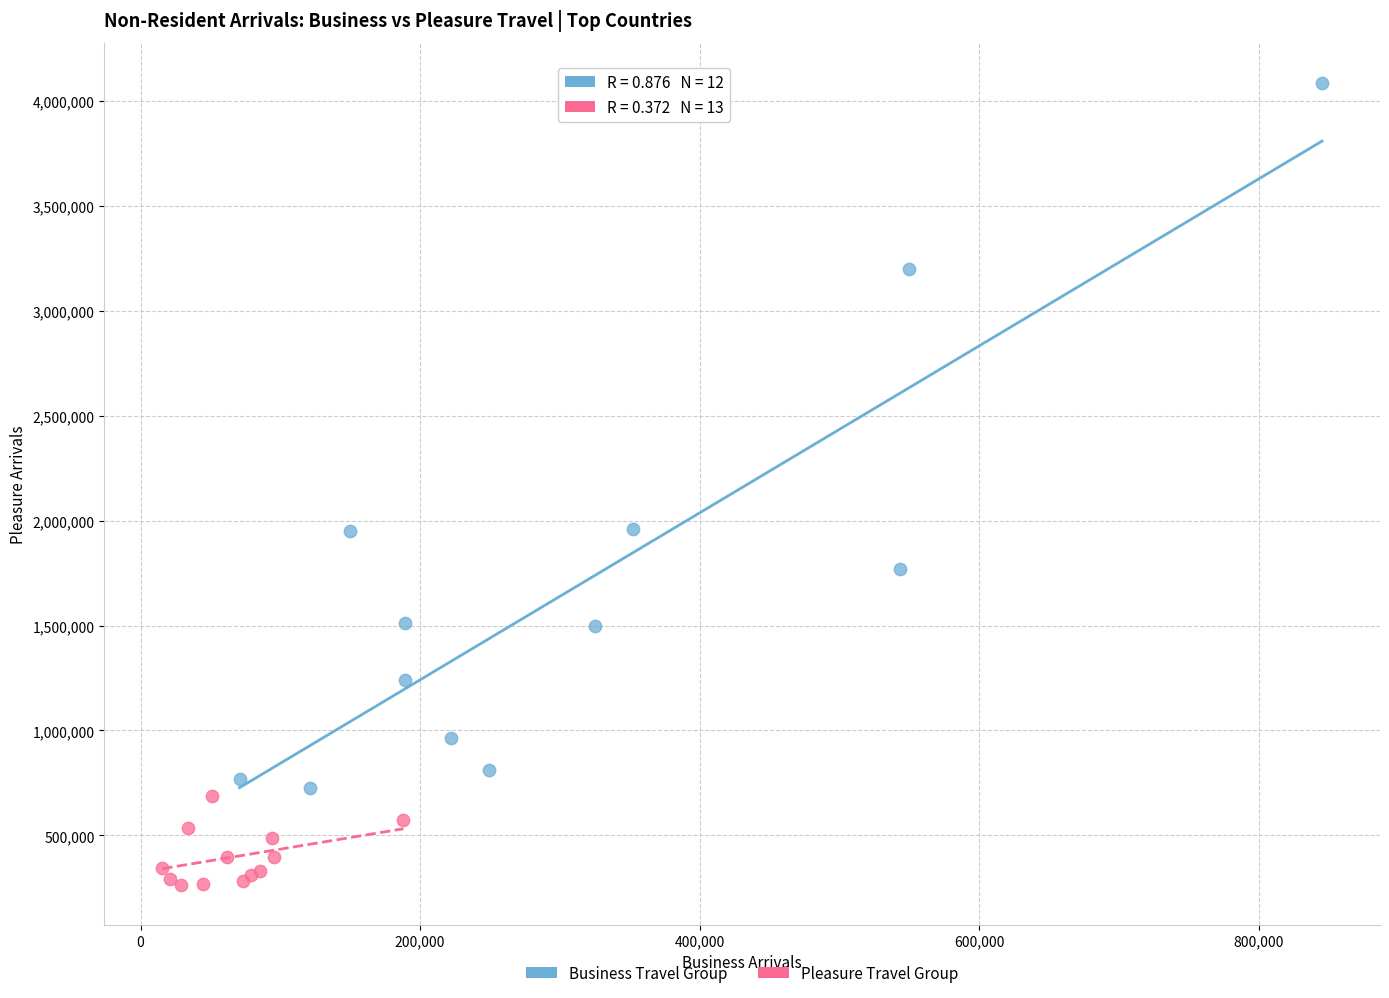

Which series reaches the maximum Y coordinate?

Business Travel Group